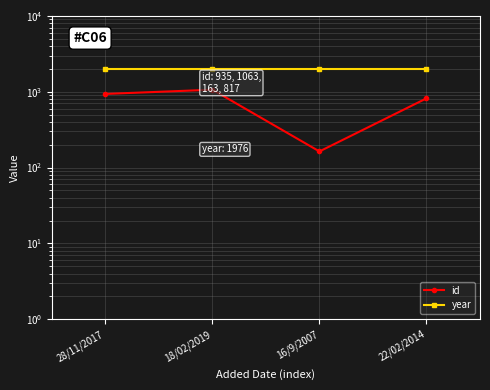

Which category has the highest value across all series?

28/11/2017